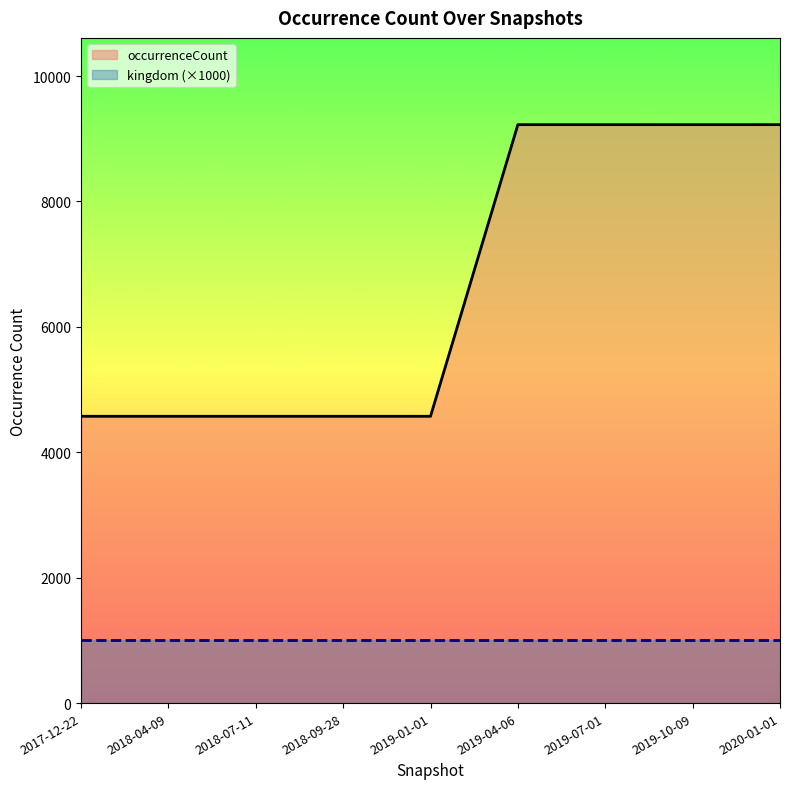

Reading left to right, list all the values displayed in this chart.

4574	4574	4574	4574	4574	9225	9225	9225	9225